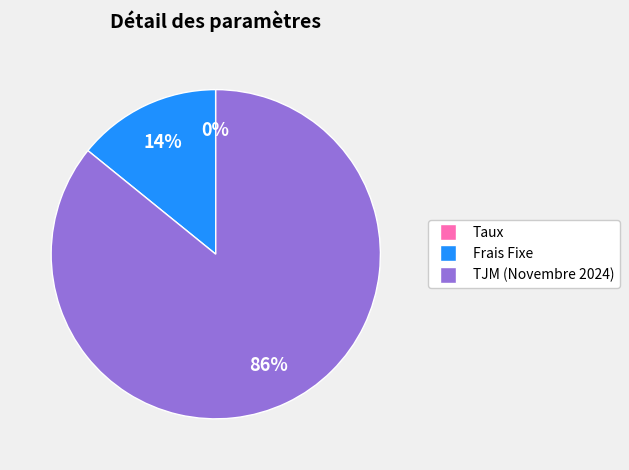

Does any single category account for the majority?

Yes